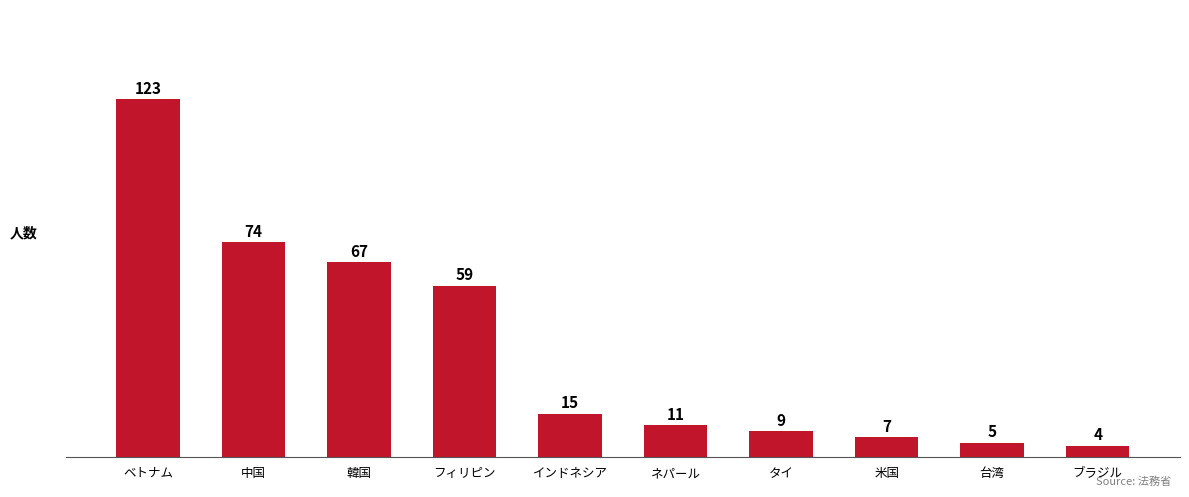

True or false: the data shows 95 at 韓国.

False